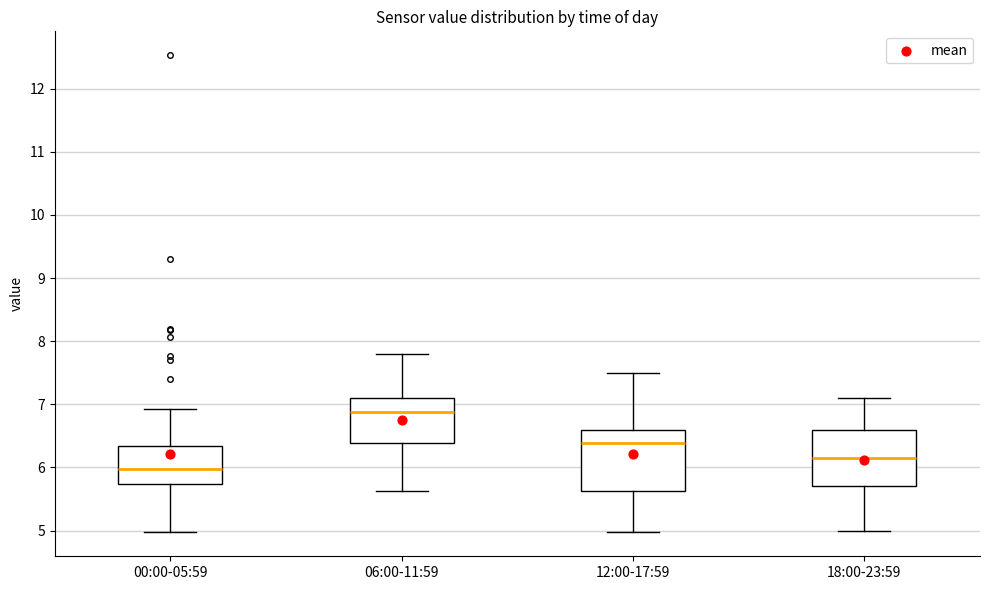

Reading left to right, read every box against the y-axis: the position of its median line, the range the box covers, and the ends of its whiskers. The values are not printed on the chart, so give them approximately, as read against the axis.

00:00-05:59: median 6.0, box 5.7 to 6.3, whiskers 5.0 to 6.9
06:00-11:59: median 6.9, box 6.4 to 7.1, whiskers 5.6 to 7.8
12:00-17:59: median 6.4, box 5.6 to 6.6, whiskers 5.0 to 7.5
18:00-23:59: median 6.2, box 5.7 to 6.6, whiskers 5.0 to 7.1